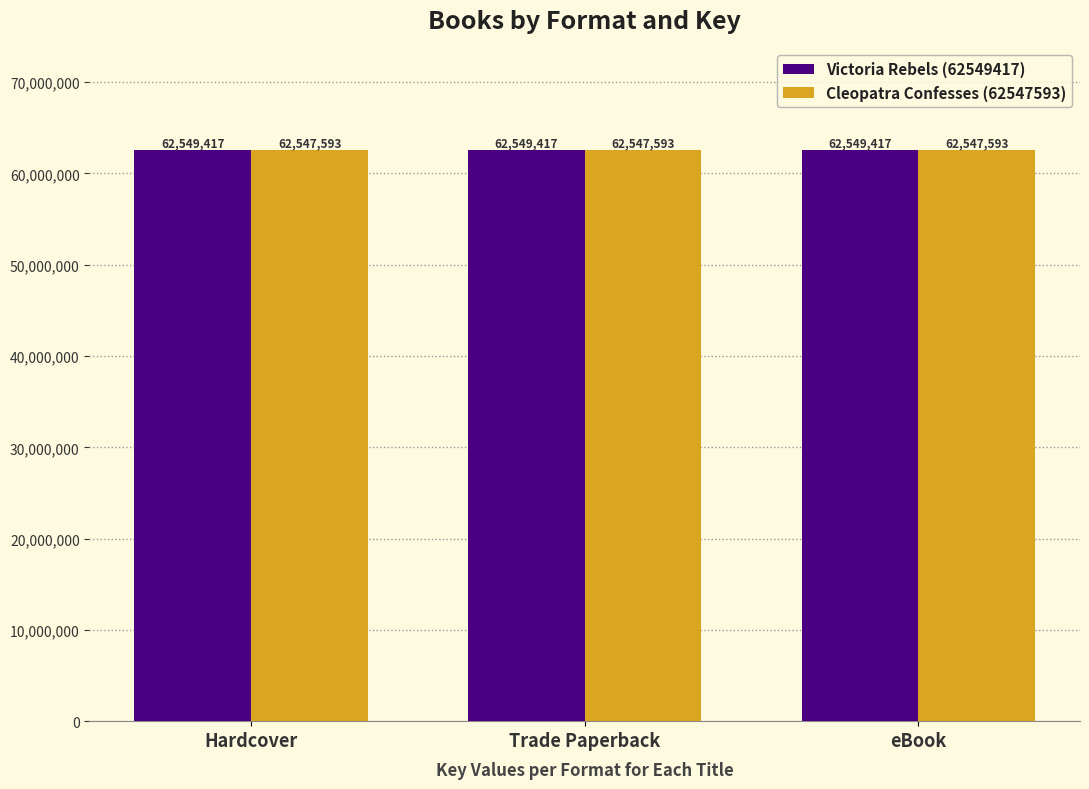

Is it true that Victoria Rebels (62549417) equals 19265532 at Trade Paperback?

False